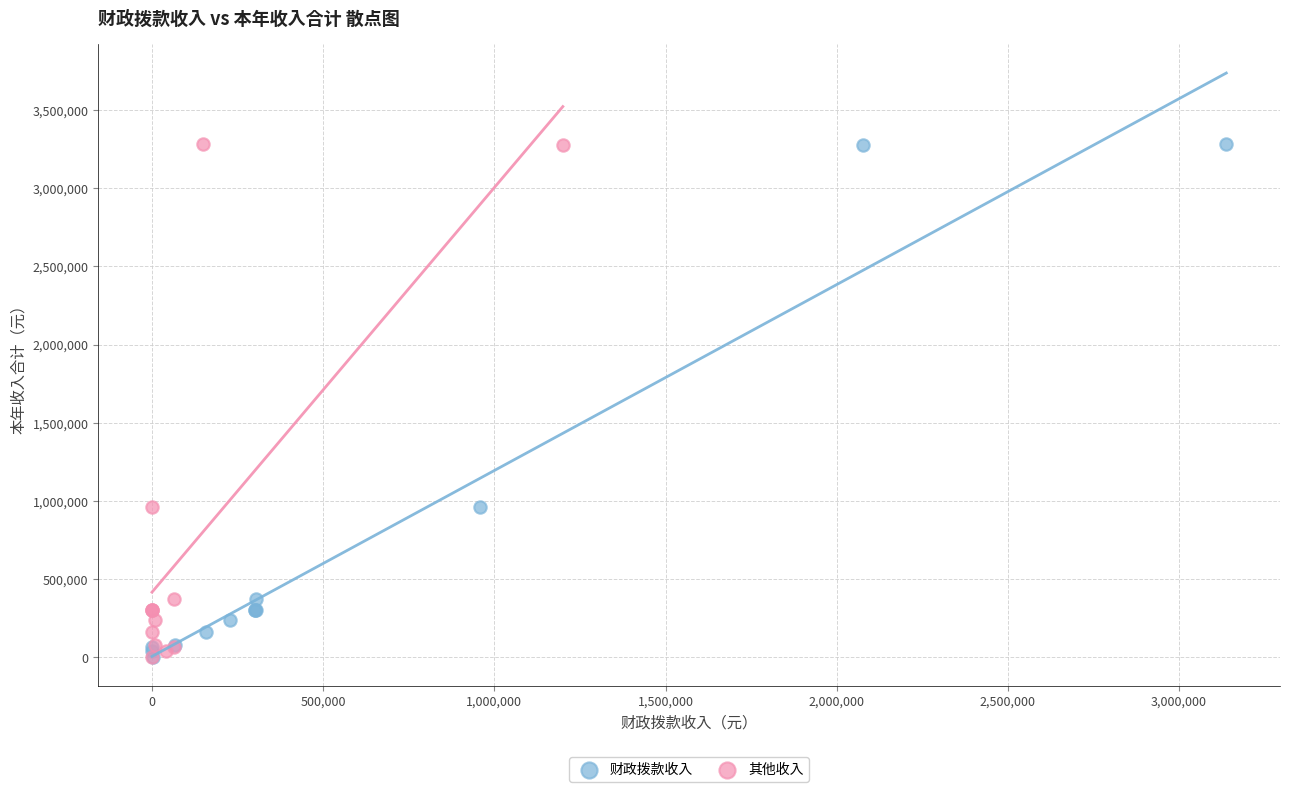

What are all the series names shown in the legend?

财政拨款收入, 其他收入